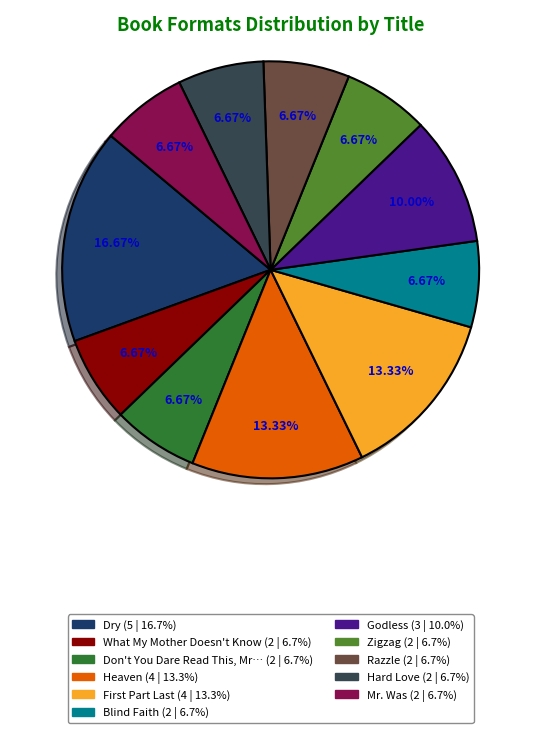

Is there any slice that represents more than half of the pie?

No